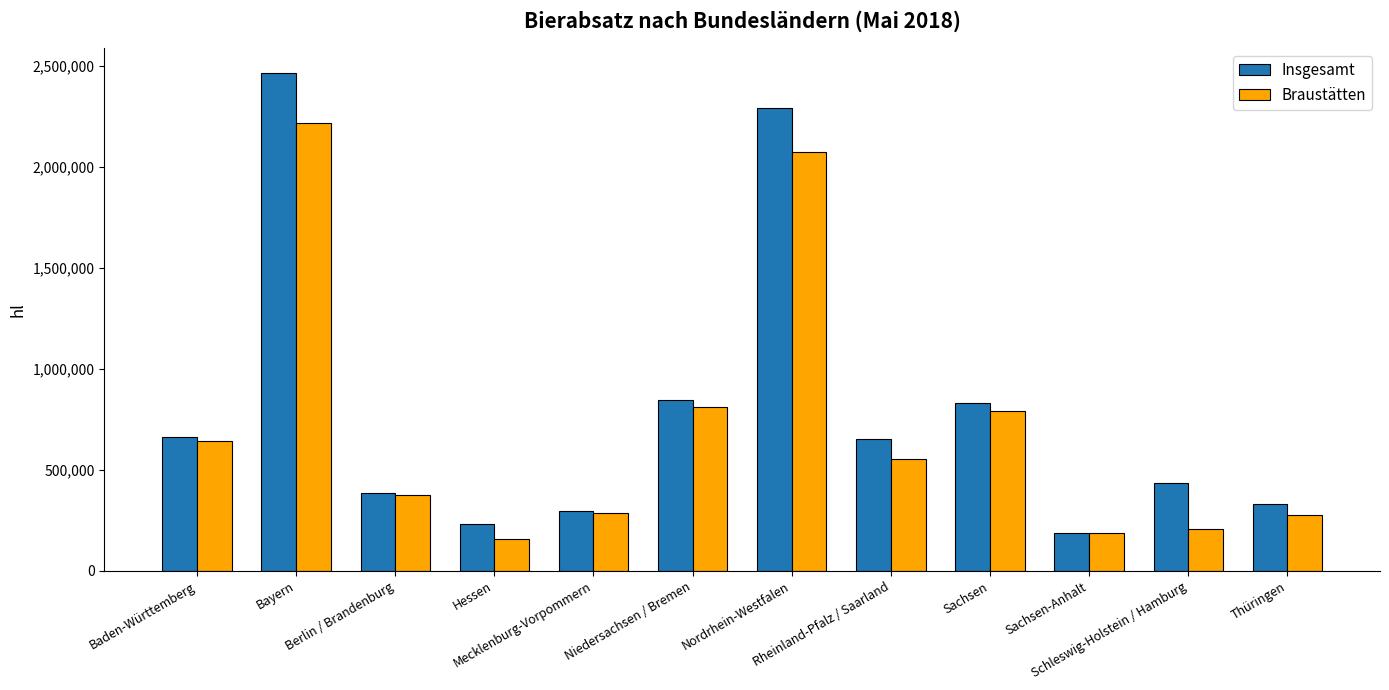

What is the difference between the Braustätten values at Hessen and Nordrhein-Westfalen?

1918162.2